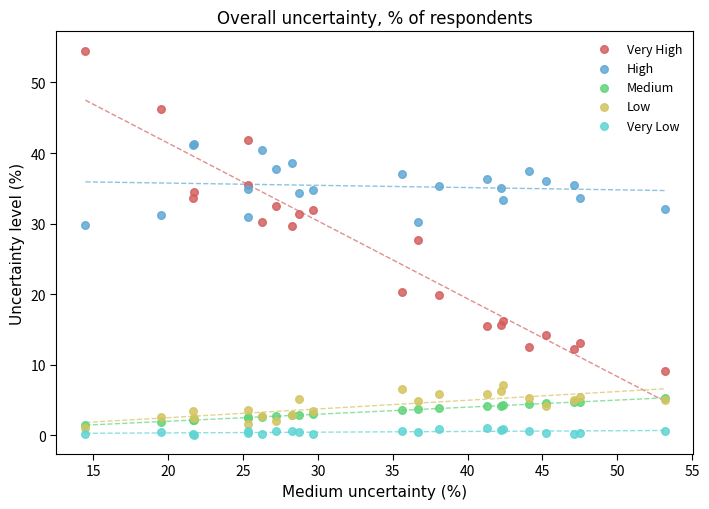

Across all series, what Y value is closest to 27?

27.7